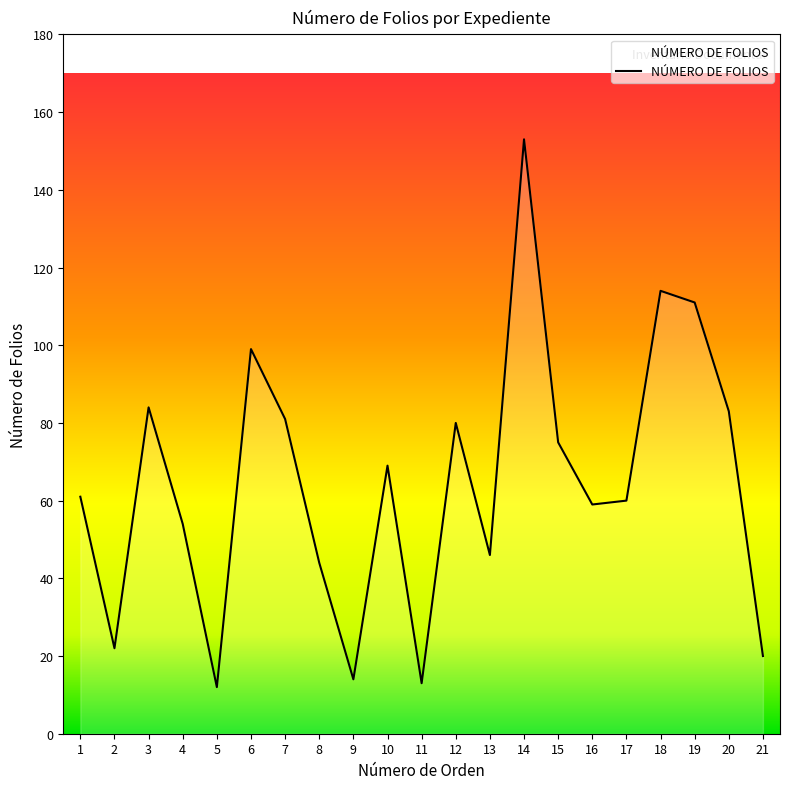

Does the chart have visible grid lines?

No